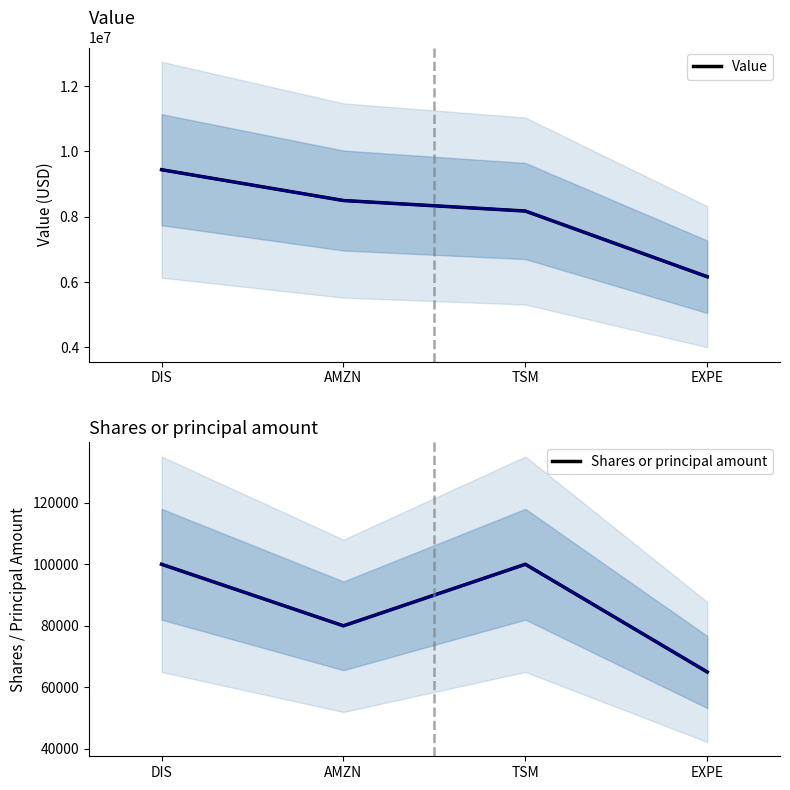

At how many categories does at least one series exceed 6547599?

3